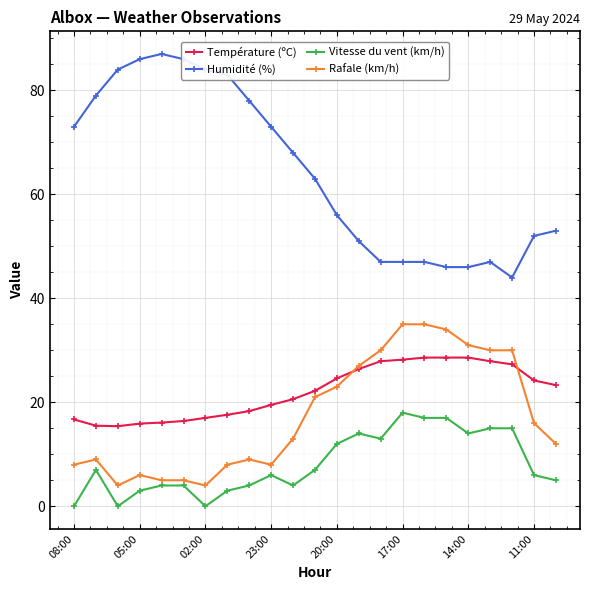

True or false: Température (ºC) and Vitesse du vent (km/h) intersect in this chart.

False